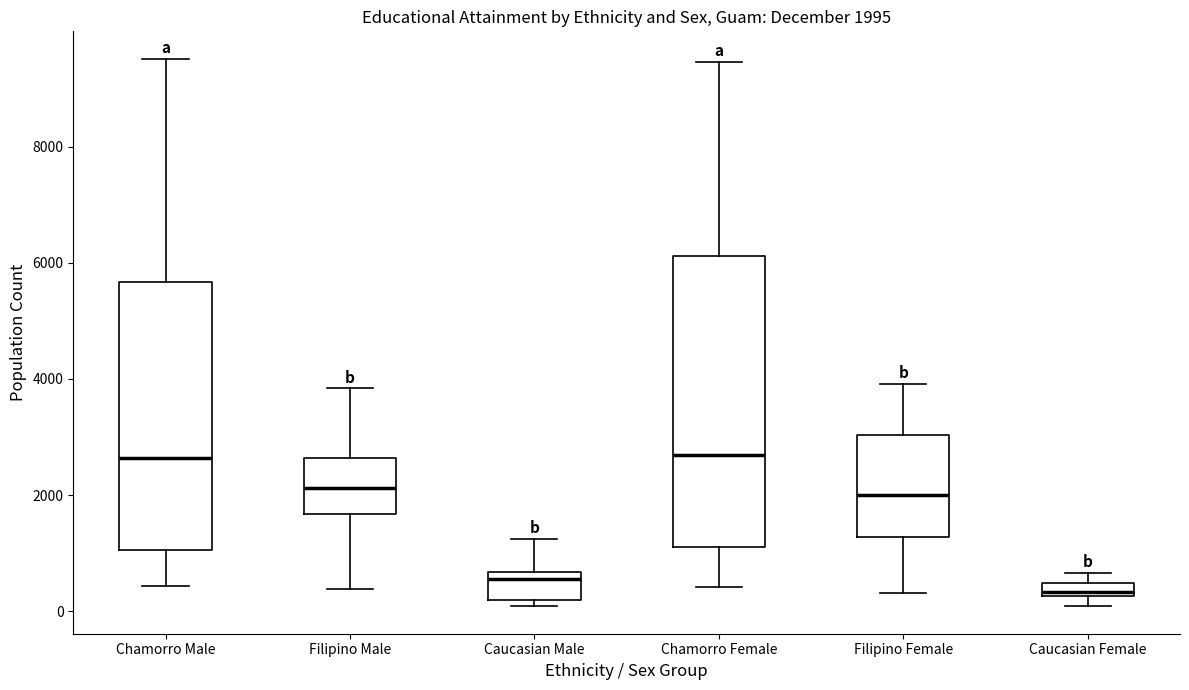

Which box has the lowest median line?

Caucasian Female